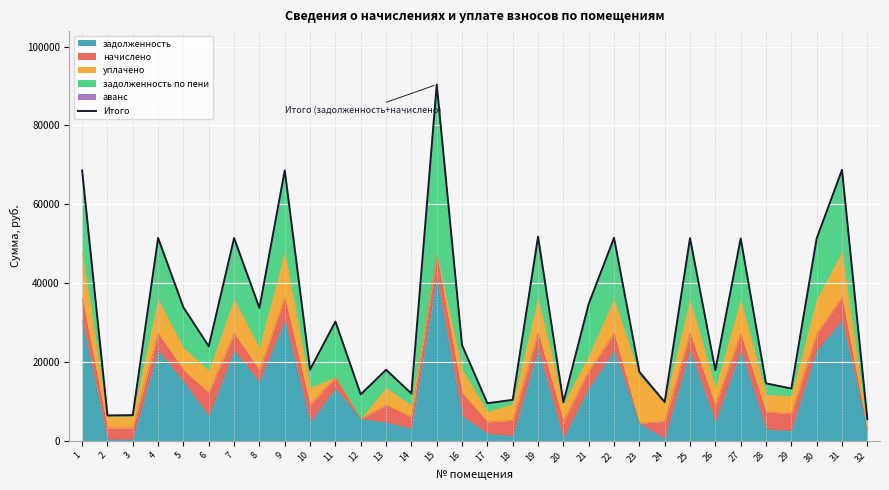

List the labels in order of value, largest first.

15, 31, 9, 1, 19, 22, 4, 7, 25, 27, 30, 21, 5, 8, 11, 16, 6, 10, 13, 26, 23, 28, 29, 14, 12, 18, 24, 20, 17, 3, 2, 32